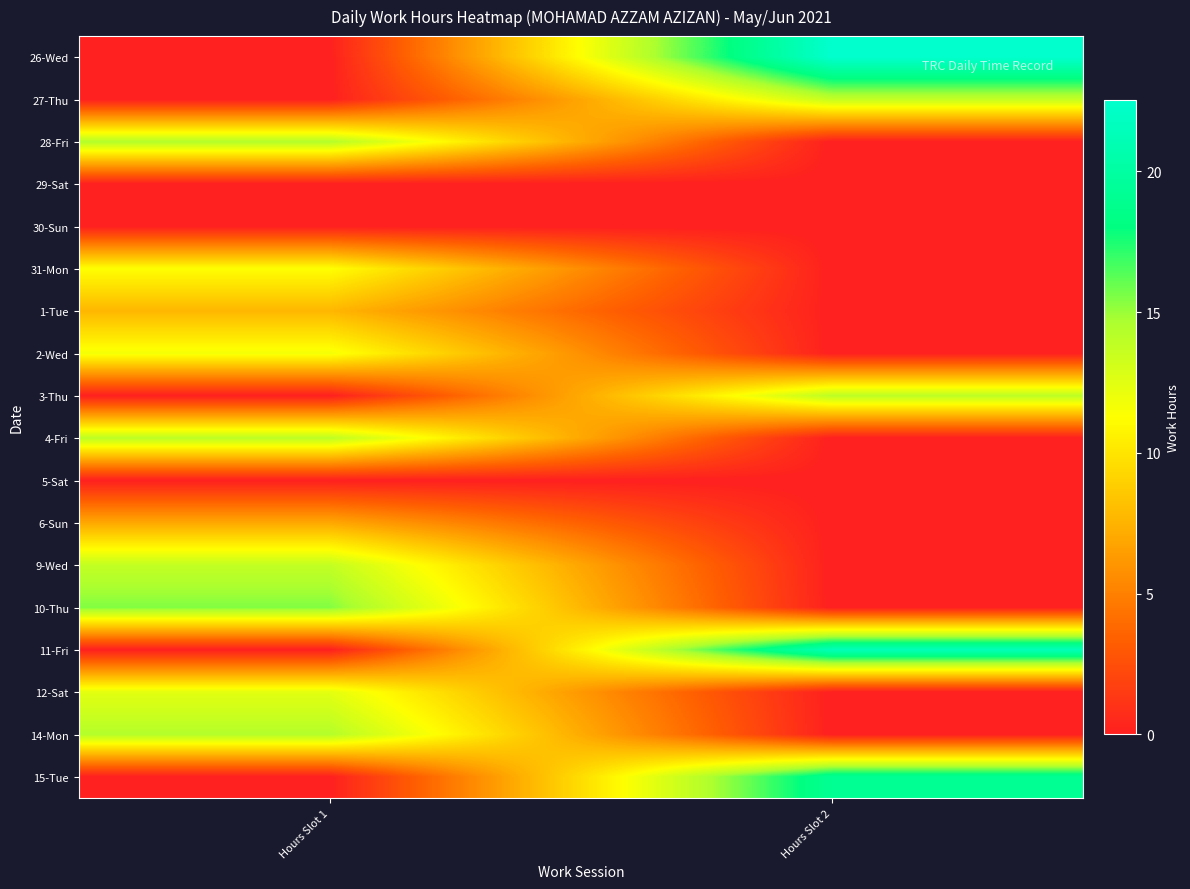

What is the total value across all series at Hours Slot 1?

122.0